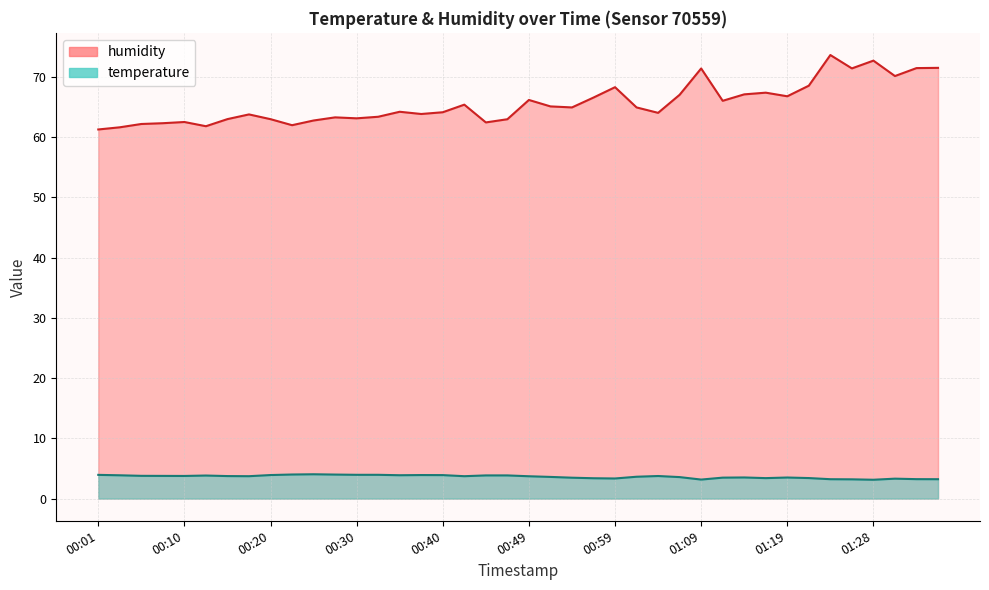

What position from the right is 01:02?

15